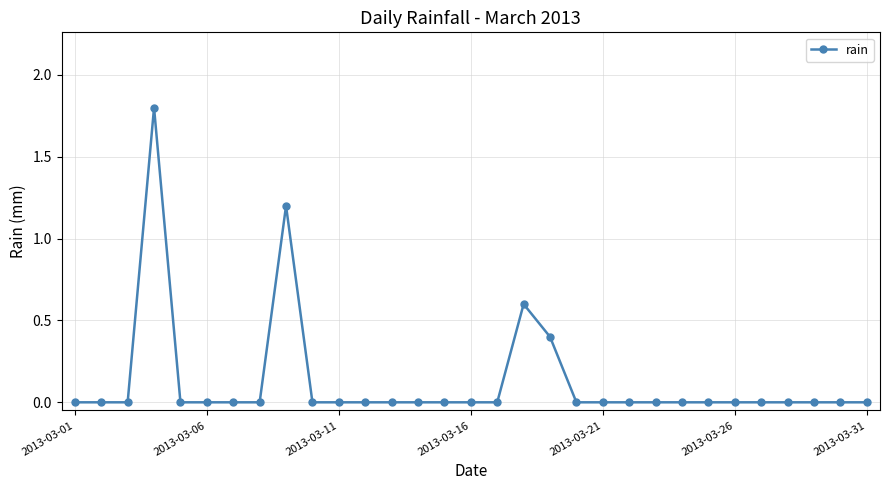

What is the greatest value displayed?

1.8